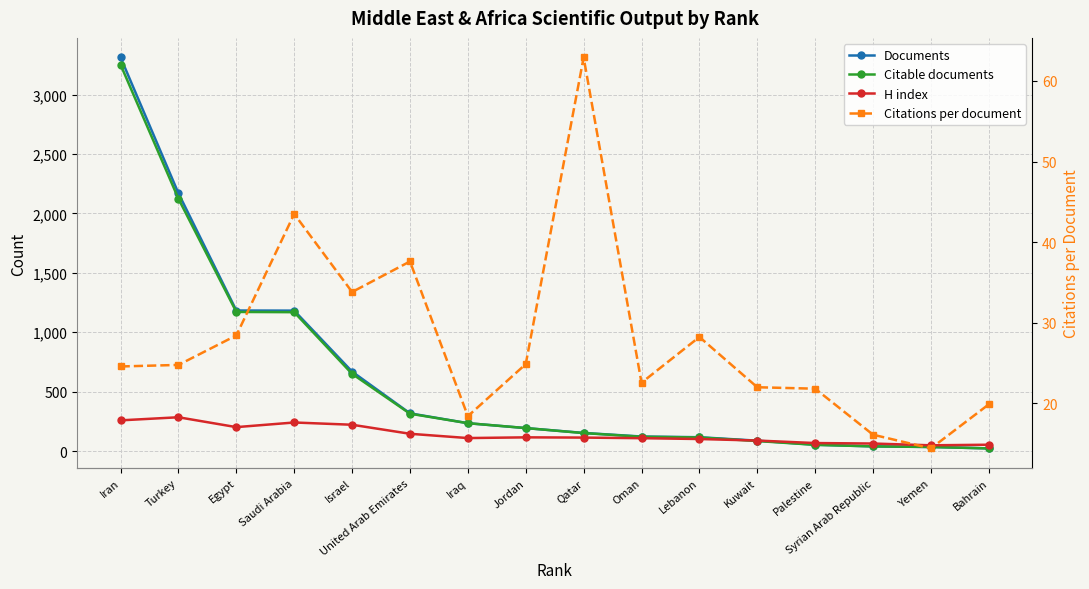

What position from the right is Egypt?

14